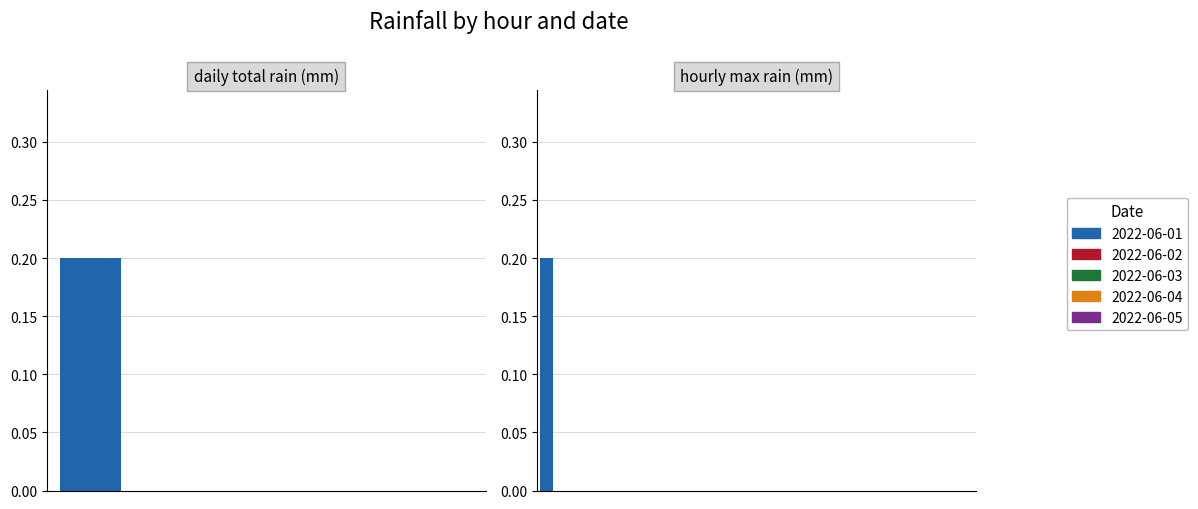

Reading left to right, transcribe all the data shown in this chart.

2022-06-01: 0.2	0.0	0.0	0.0	0.0	0.0	0.0	0.0	0.0	0.0	0.0	0.0	0.0	0.0	0.0	0.0	0.0	0.0	0.0	0.0	0.0	0.0	0.0	0.0
2022-06-02: 0.0	0.0	0.0	0.0	0.0	0.0	0.0	0.0	0.0	0.0	0.0	0.0	0.0	0.0	0.0	0.0	0.0	0.0	0.0	0.0	0.0	0.0	0.0	0.0
2022-06-03: 0.0	0.0	0.0	0.0	0.0	0.0	0.0	0.0	0.0	0.0	0.0	0.0	0.0	0.0	0.0	0.0	0.0	0.0	0.0	0.0	0.0	0.0	0.0	0.0
2022-06-04: 0.0	0.0	0.0	0.0	0.0	0.0	0.0	0.0	0.0	0.0	0.0	0.0	0.0	0.0	0.0	0.0	0.0	0.0	0.0	0.0	0.0	0.0	0.0	0.0
2022-06-05: 0.0	0.0	0.0	0.0	0.0	0.0	0.0	0.0	0.0	0.0	0.0	0.0	0.0	0.0	0.0	0.0	0.0	0.0	0.0	0.0	0.0	0.0	0.0	0.0